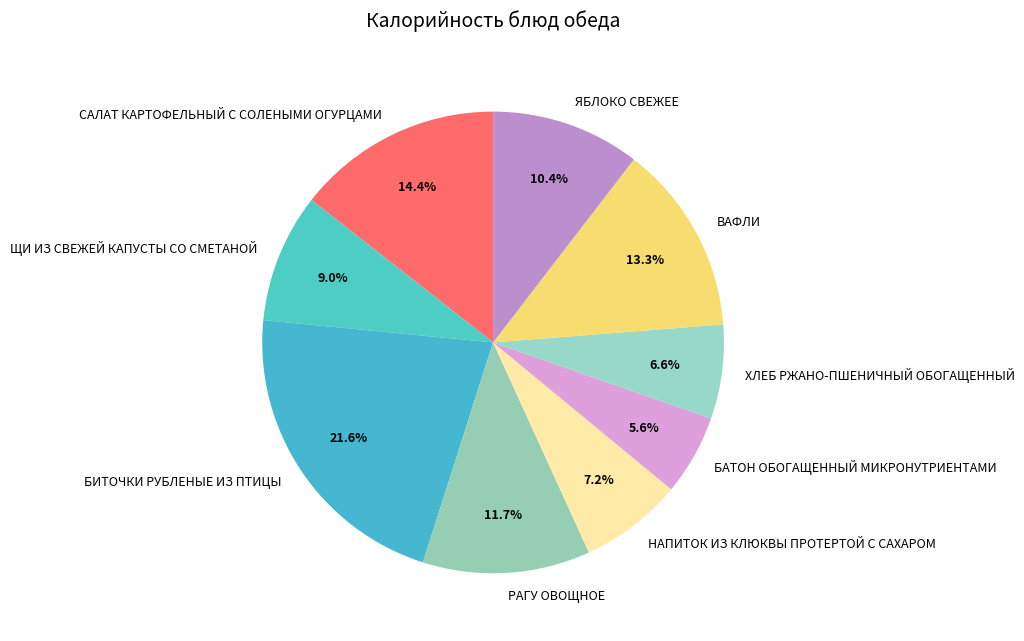

What is the ratio of the value at ЩИ ИЗ СВЕЖЕЙ КАПУСТЫ СО СМЕТАНОЙ to the value at ЯБЛОКО СВЕЖЕЕ?

0.9